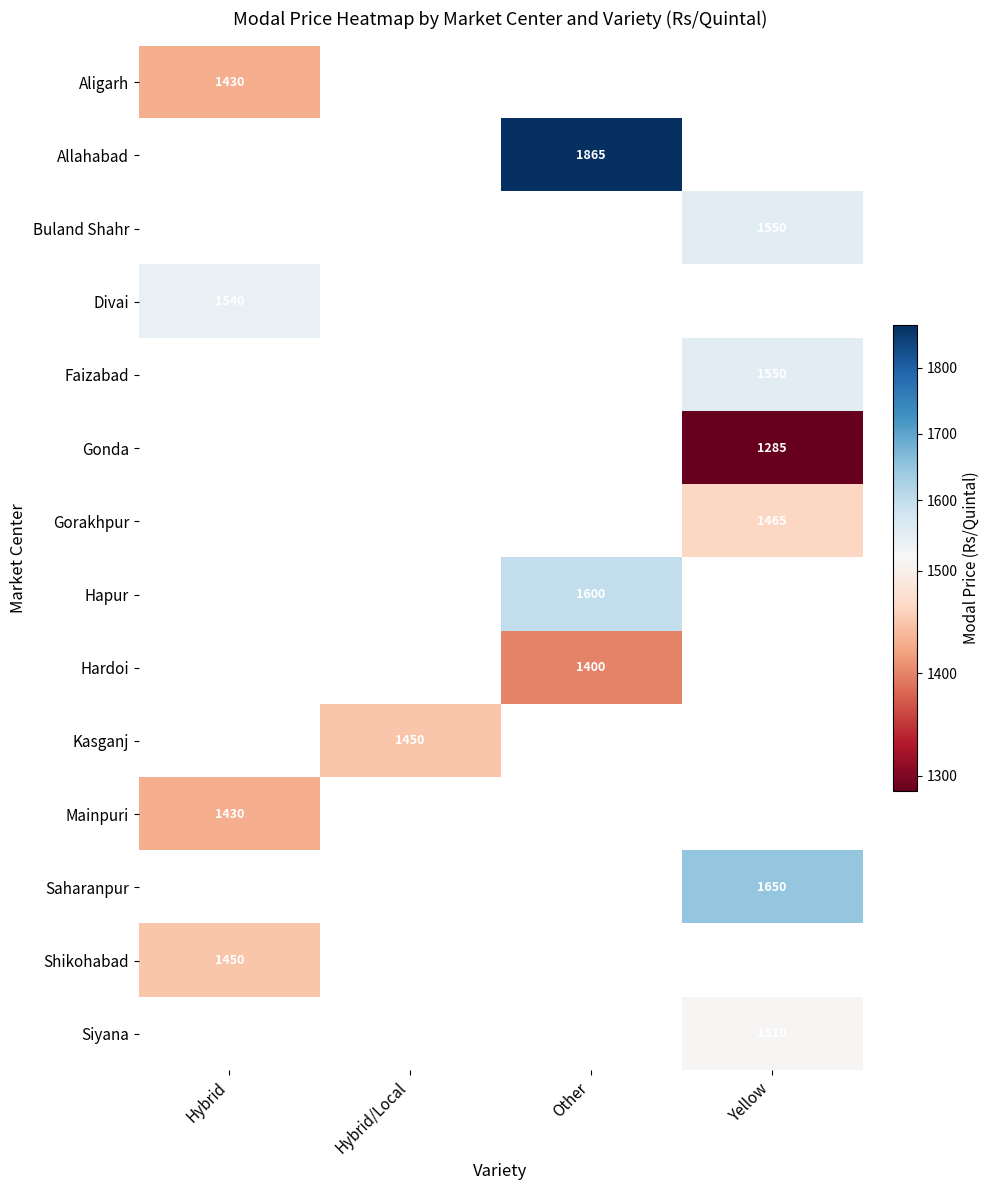

True or false: Divai has a value of 1540 at Hybrid.

True